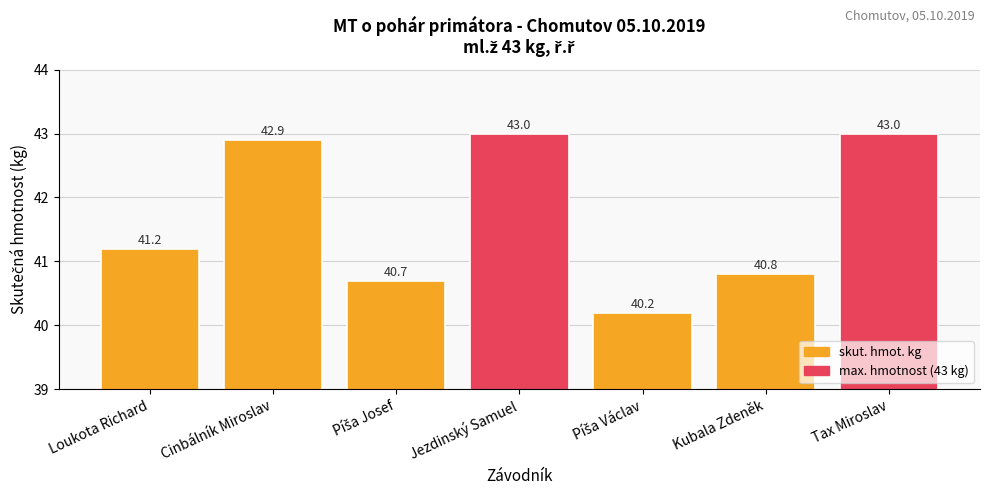

Reading left to right, transcribe all the data shown in this chart.

41.2	42.9	40.7	43.0	40.2	40.8	43.0